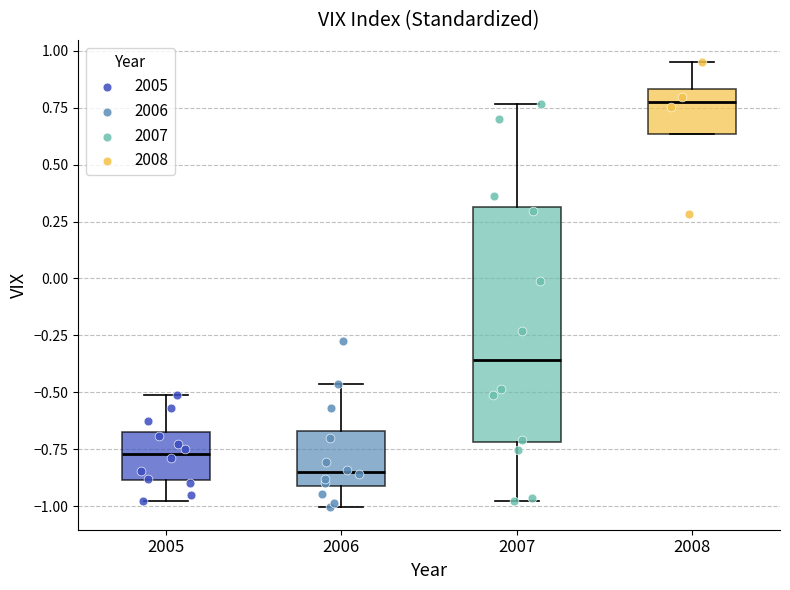

Reading left to right, read every box against the y-axis: the position of its median line, the range the box covers, and the ends of its whiskers. The values are not printed on the chart, so give them approximately, as read against the axis.

2005: median -0.75, box -0.90 to -0.70, whiskers -1.00 to -0.50
2006: median -0.85, box -0.90 to -0.65, whiskers -1.00 to -0.45
2007: median -0.35, box -0.70 to 0.30, whiskers -1.00 to 0.75
2008: median 0.75, box 0.65 to 0.85, whiskers 0.65 to 0.95